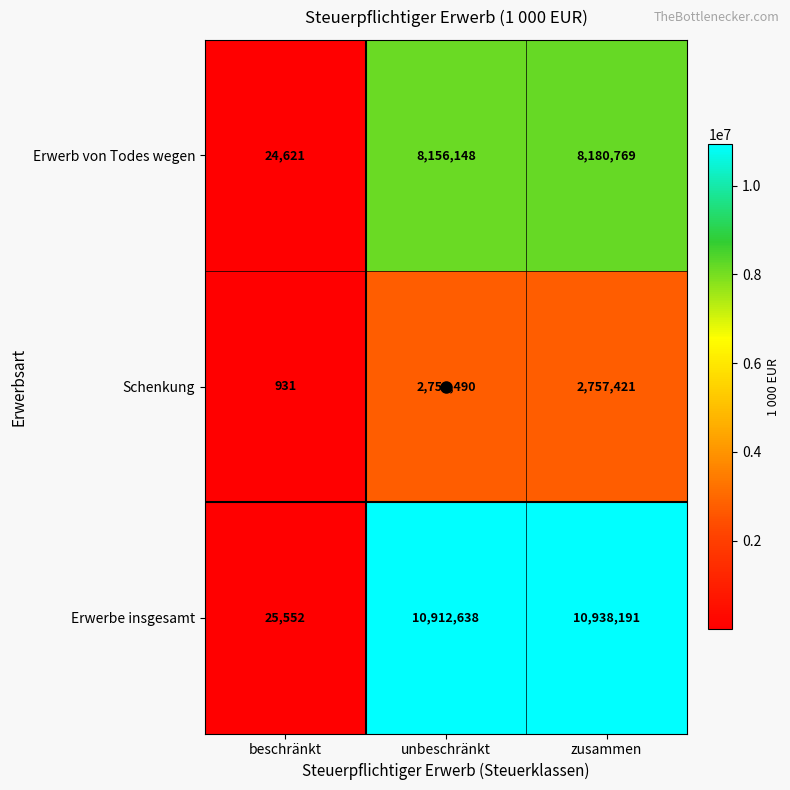

At which category does the chart reach its minimum across all series?

beschränkt